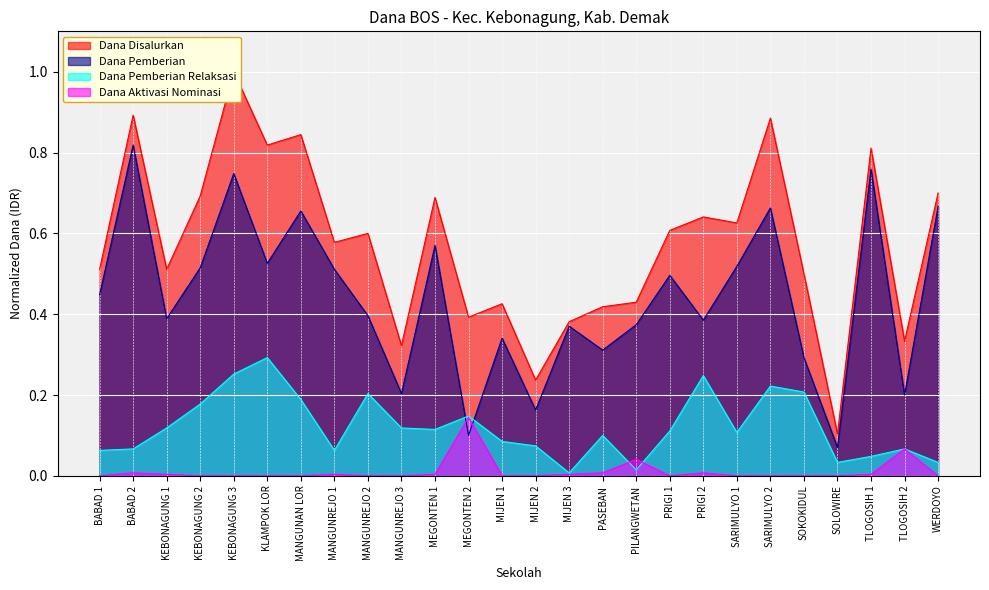

Is it true that Dana Pemberian Relaksasi equals 0.0 at PILANGWETAN?

False